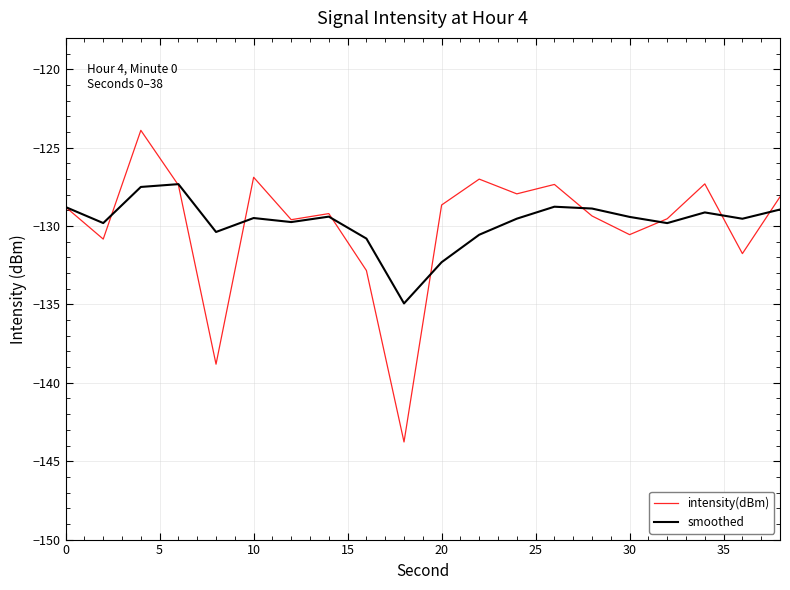

What is the highest value of the smoothed series?

-127.3